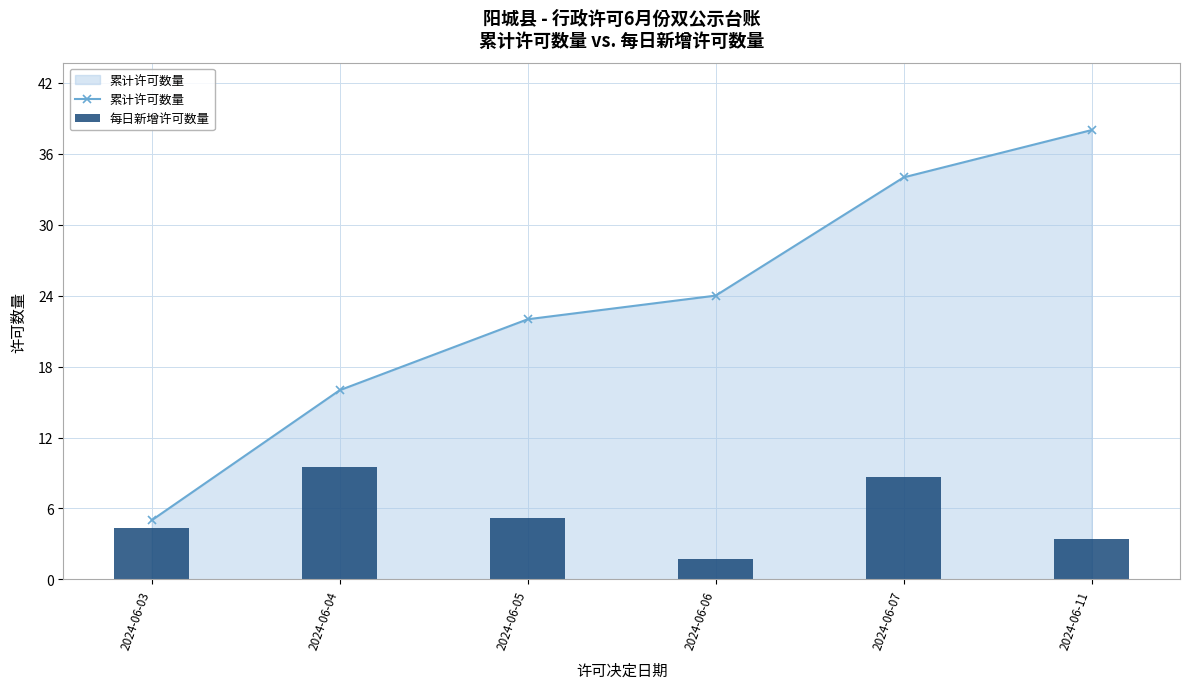

How many values in the 累计许可数量 series are below 24?

3